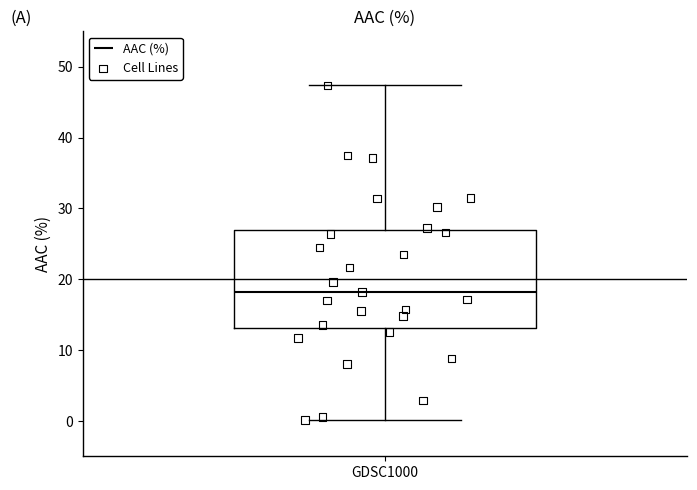

Read this box plot against the y-axis: the position of the median line, the range covered by the box, and the ends of both whiskers. The values are not printed on the chart, so give them approximately, as read against the axis.

median 18, box 13 to 27, whiskers 0 to 47